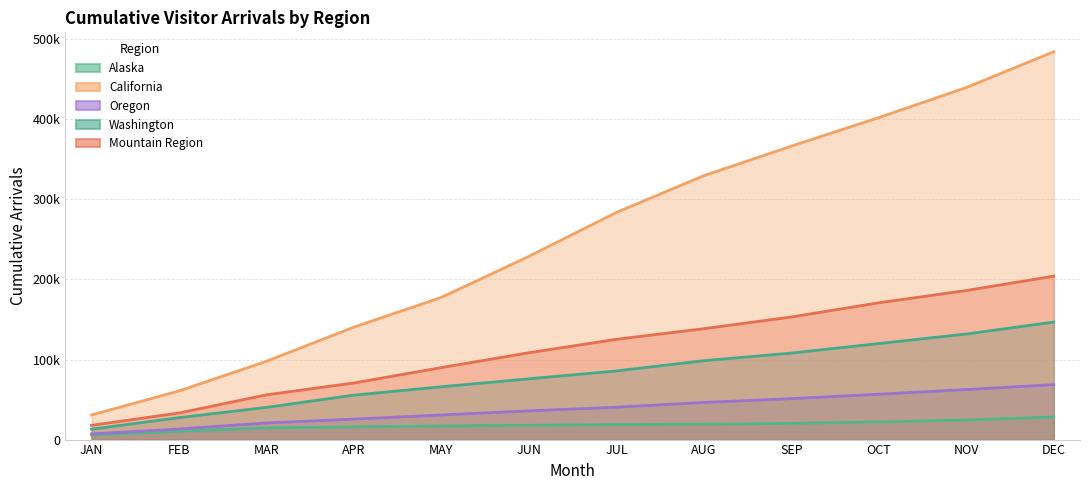

True or false: California and Oregon intersect in this chart.

False